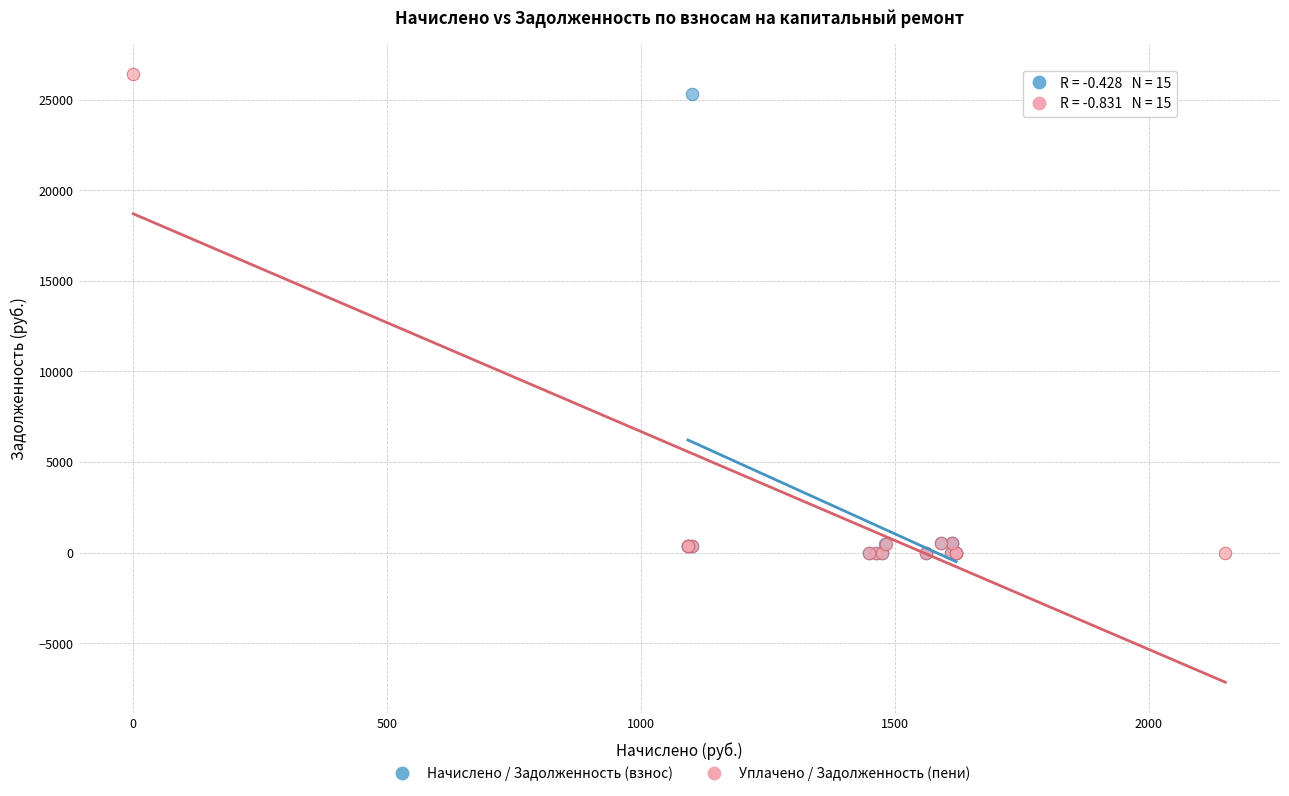

Which series has the widest spread of Y values?

Уплачено / Задолженность (пени)